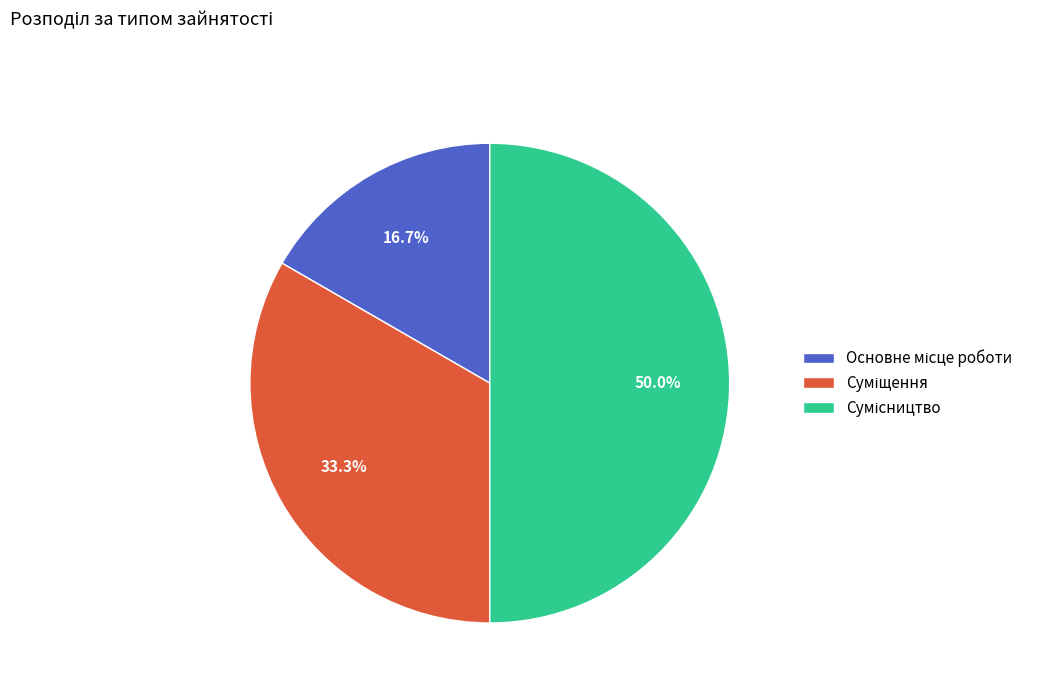

What is the change in value from Основне місце роботи to Сумісництво?

+2